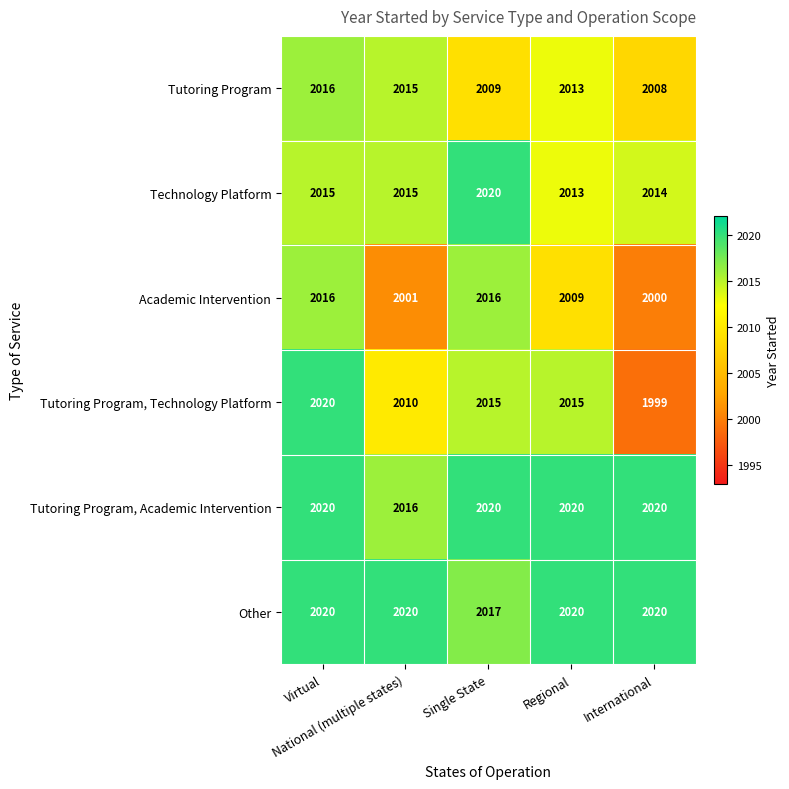

At how many categories does at least one series exceed 2008?

5